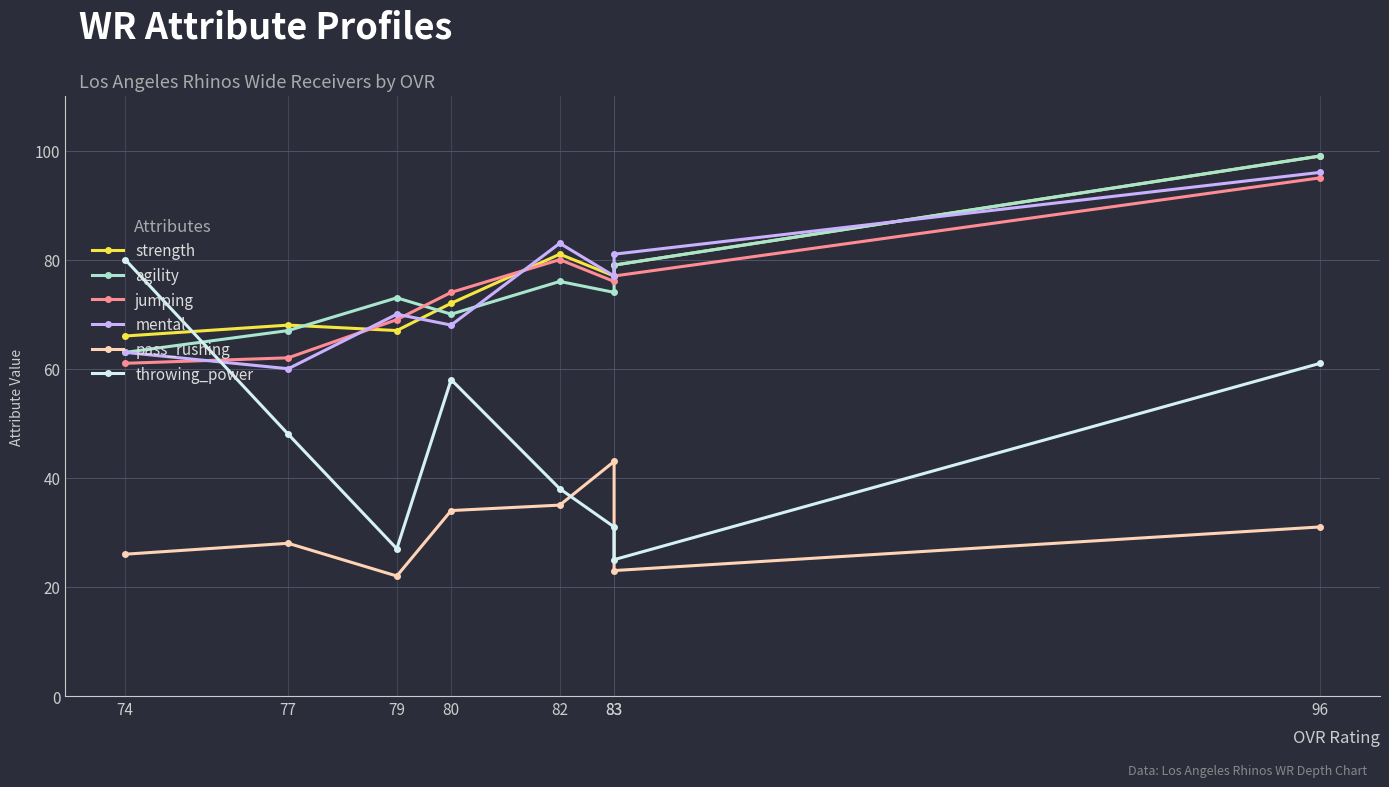

Is it true that jumping equals 74 at 80?

True